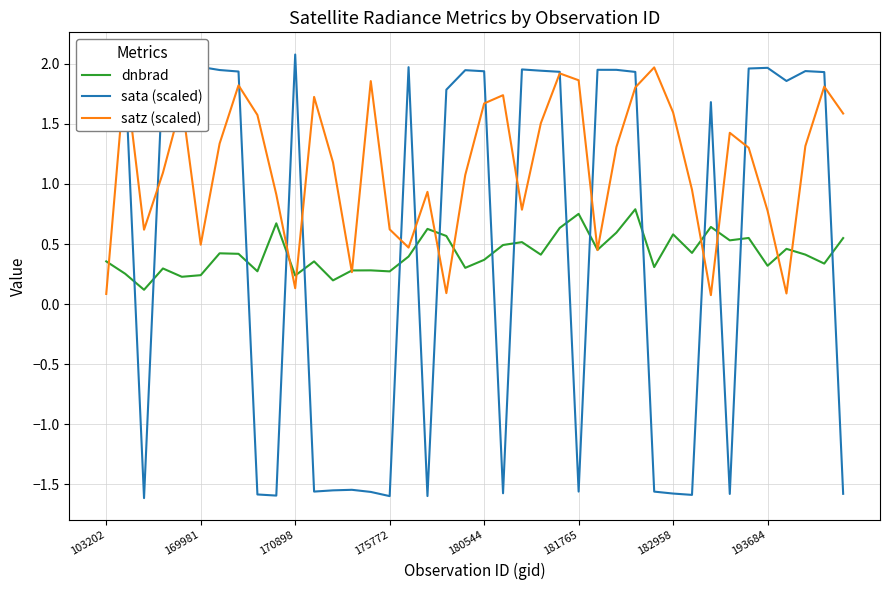

True or false: sata (scaled) and dnbrad intersect in this chart.

True